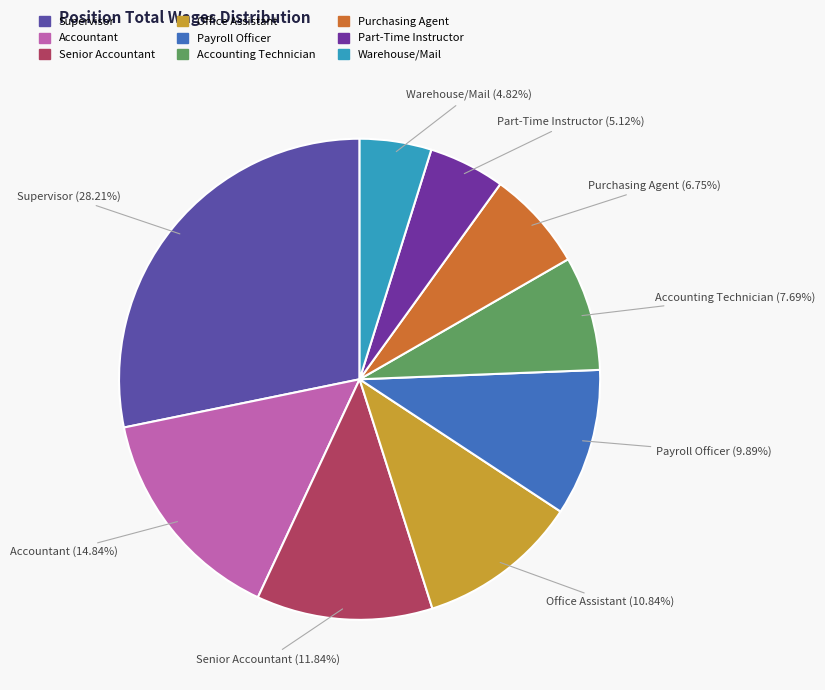

Which slice is the largest?

Supervisor